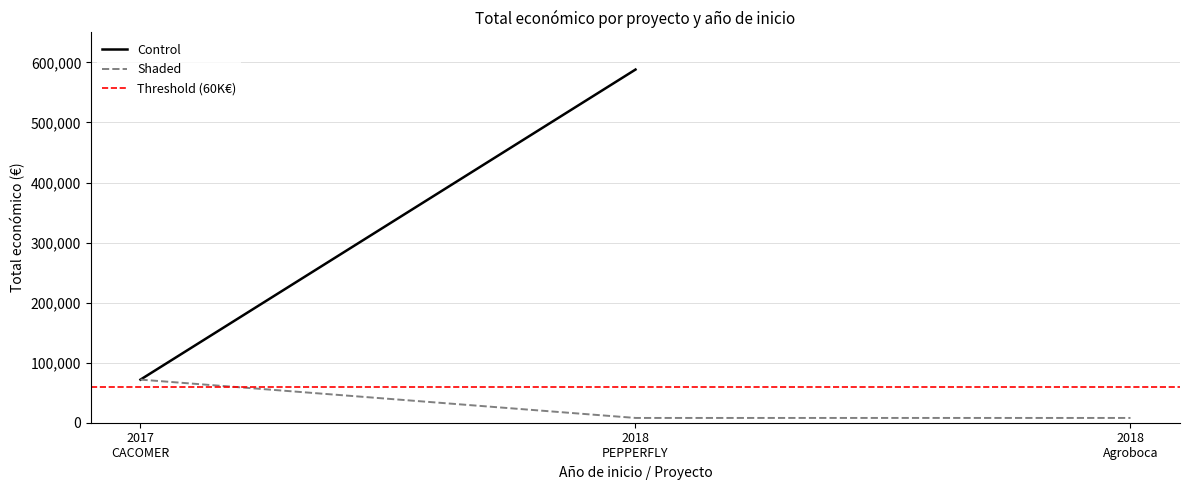

Approximately how many times larger is the value at 2018 compared to 2018?

8.2